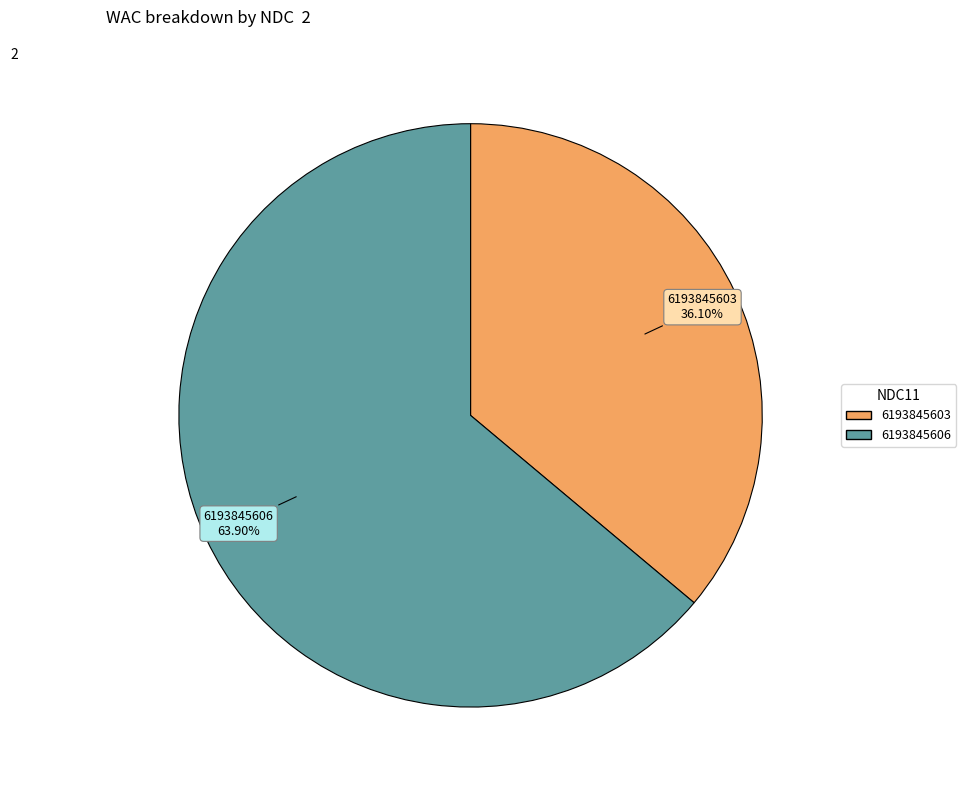

Between 6193845606 and 6193845603, which is larger?

6193845606